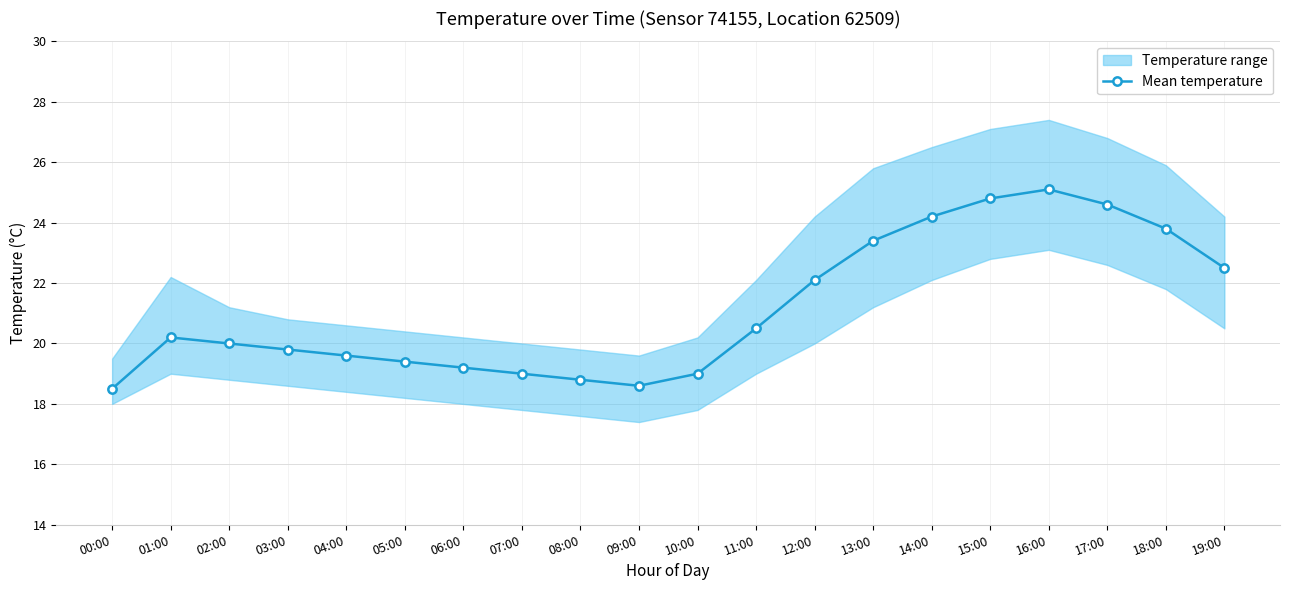

True or false: the data shows 16.1 at 17:00.

False